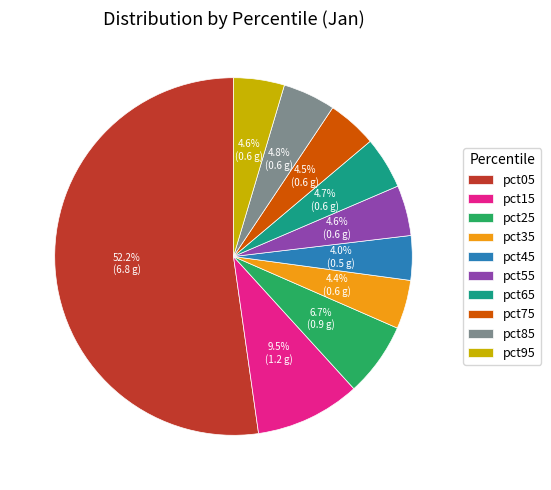

To the nearest percent, what is the difference between the largest and smallest slice percentages?

48%